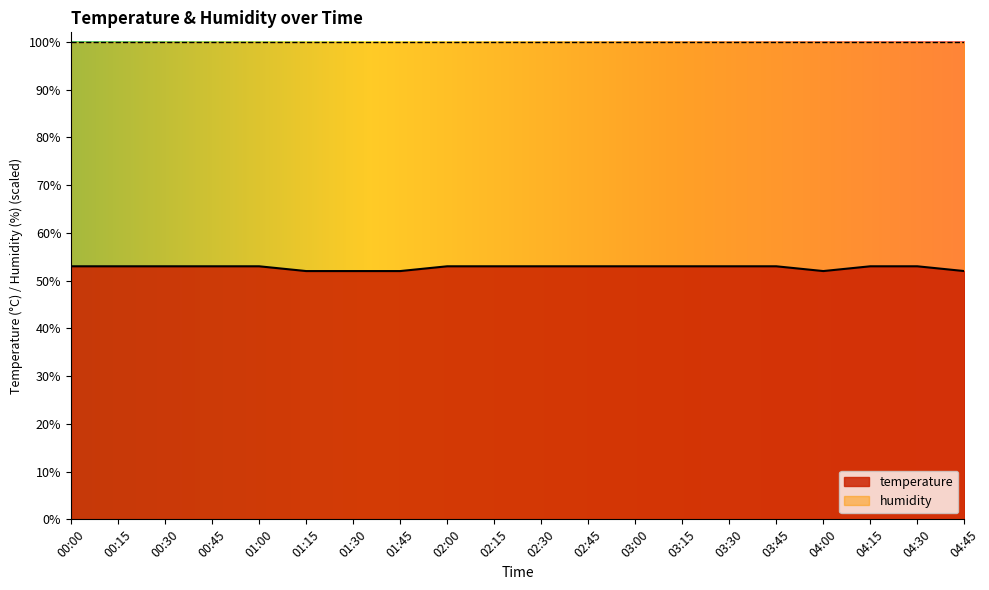

True or false: the data shows 53 at 01:00.

True